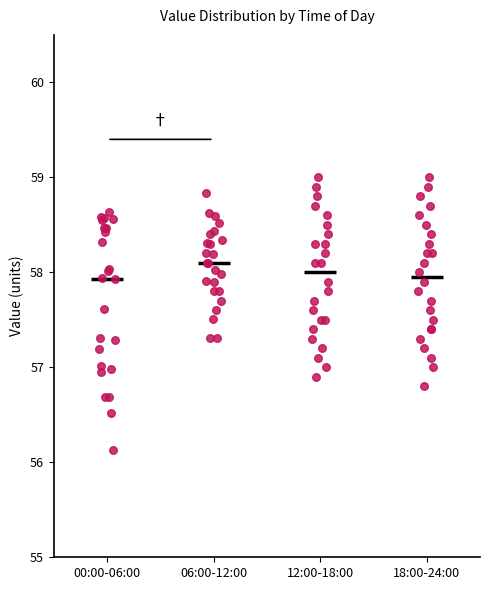

Reading left to right, transcribe this box plot: for each box, give where its median line is, the range the box spans, and where its two whiskers end, as read against the y-axis. The values are not printed on the chart, so give them approximately, as read against the axis.

00:00-06:00: median 57.9, box 57.0 to 58.5, whiskers 56.1 to 58.6
06:00-12:00: median 58.1, box 57.8 to 58.4, whiskers 57.3 to 58.8
12:00-18:00: median 58.0, box 57.5 to 58.4, whiskers 56.9 to 59.0
18:00-24:00: median 58.0, box 57.4 to 58.4, whiskers 56.8 to 59.0